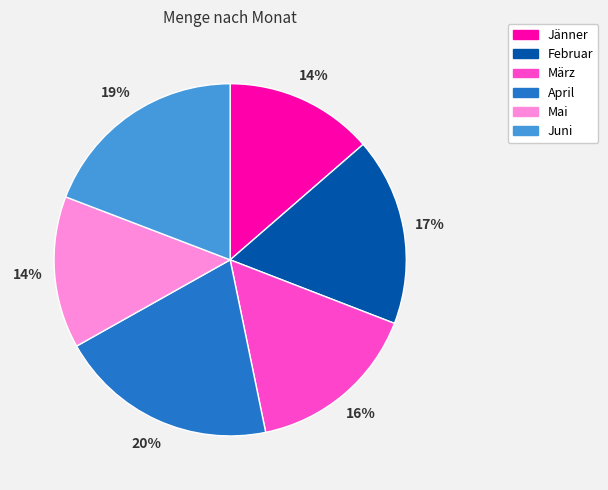

Is it true that Mai is 14% of the pie?

True